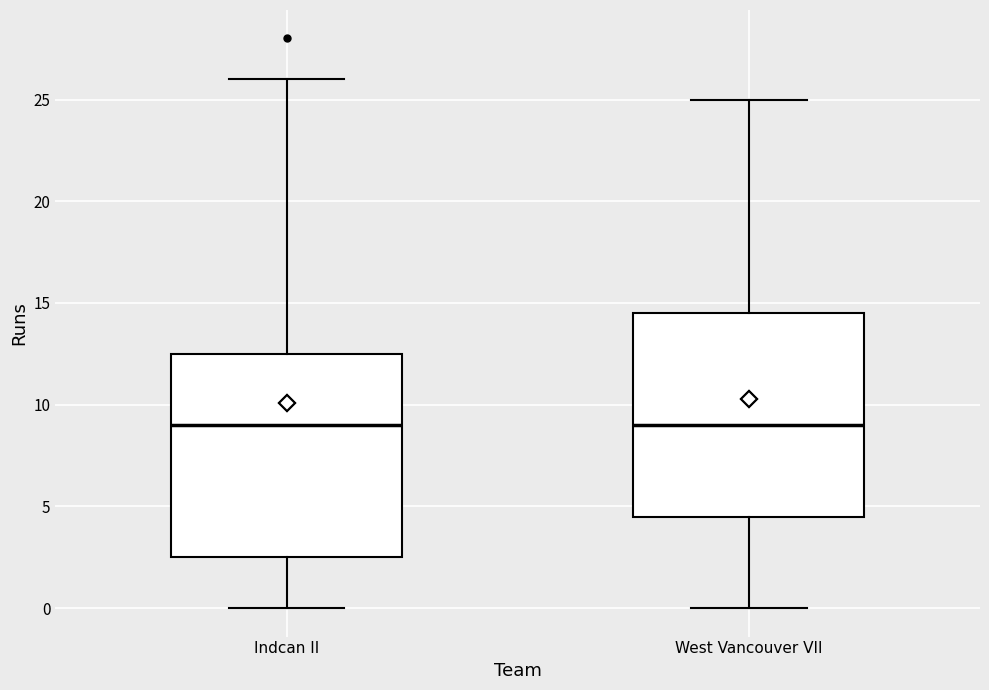

Reading left to right, read every box against the y-axis: the position of its median line, the range the box covers, and the ends of its whiskers. The values are not printed on the chart, so give them approximately, as read against the axis.

Indcan II: median 9.0, box 2.5 to 12.5, whiskers 0.0 to 26.0
West Vancouver VII: median 9.0, box 4.5 to 14.5, whiskers 0.0 to 25.0